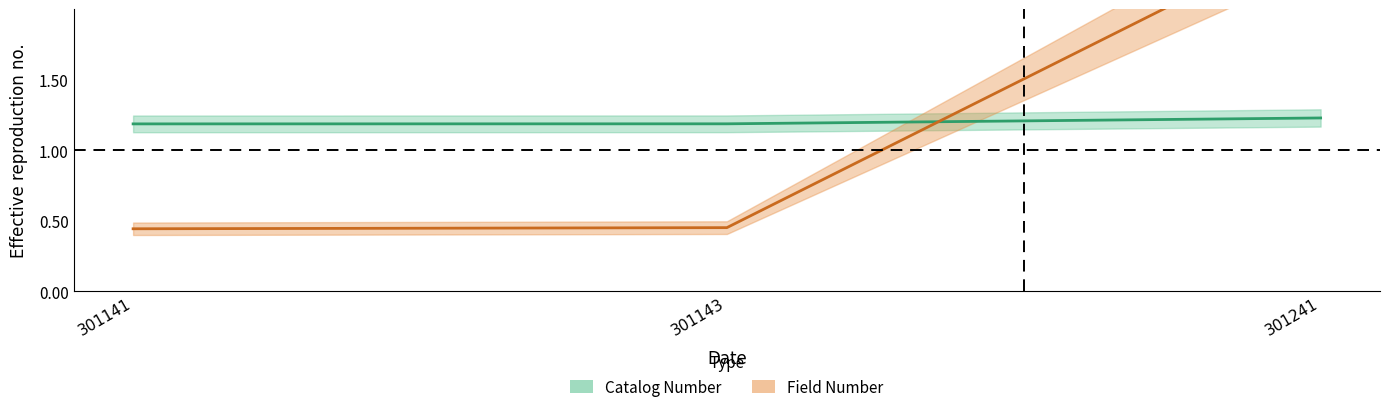

The Catalog Number series shows 1.2 at 301141. True or false?

True